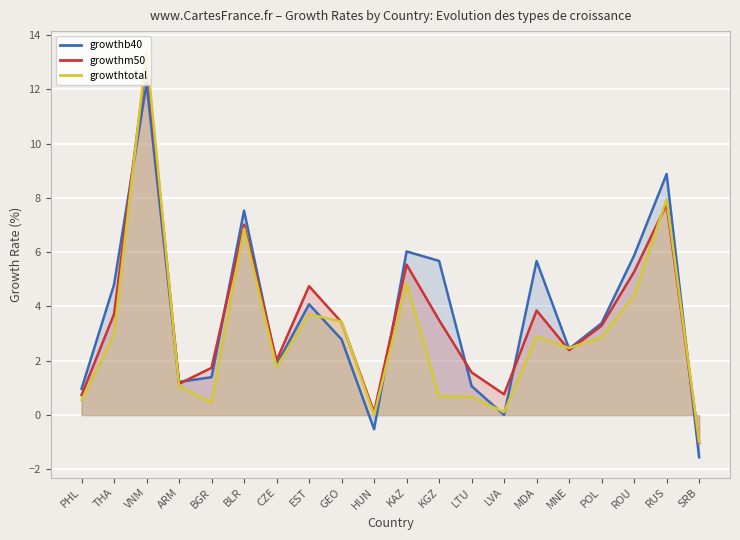

What is the label of the 2nd point from the left?

THA